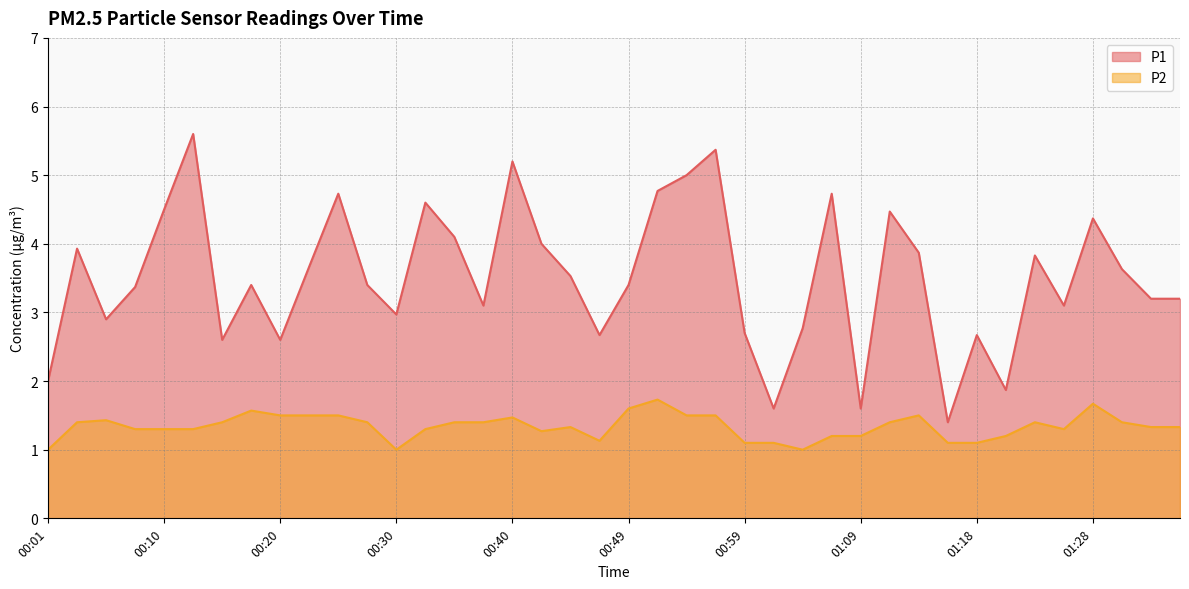

What is the maximum value for P2?

1.7